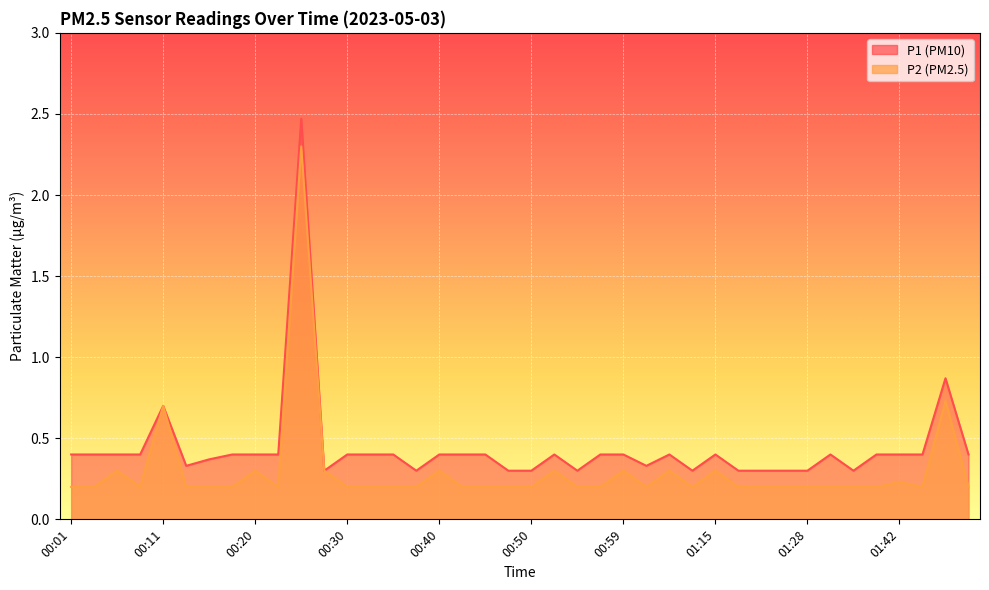

Reading right to left, extract all data points from this chart.

P1: 0.4	0.9	0.4	0.4	0.4	0.3	0.4	0.3	0.3	0.3	0.3	0.4	0.3	0.4	0.3	0.4	0.4	0.3	0.4	0.3	0.3	0.4	0.4	0.4	0.3	0.4	0.4	0.4	0.3	2.5	0.4	0.4	0.4	0.4	0.3	0.7	0.4	0.4	0.4	0.4
P2: 0.2	0.7	0.2	0.2	0.2	0.2	0.2	0.2	0.2	0.2	0.2	0.3	0.2	0.3	0.2	0.3	0.2	0.2	0.3	0.2	0.2	0.2	0.2	0.3	0.2	0.2	0.2	0.2	0.3	2.3	0.2	0.3	0.2	0.2	0.2	0.7	0.2	0.3	0.2	0.2